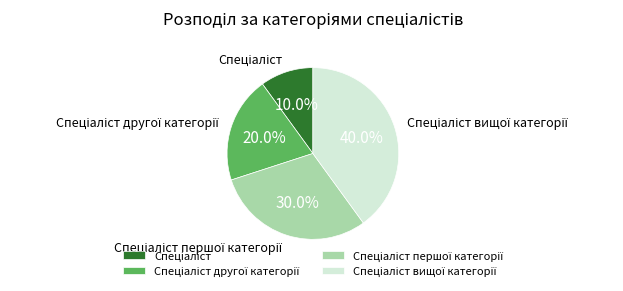

Is there any slice that represents more than half of the pie?

No